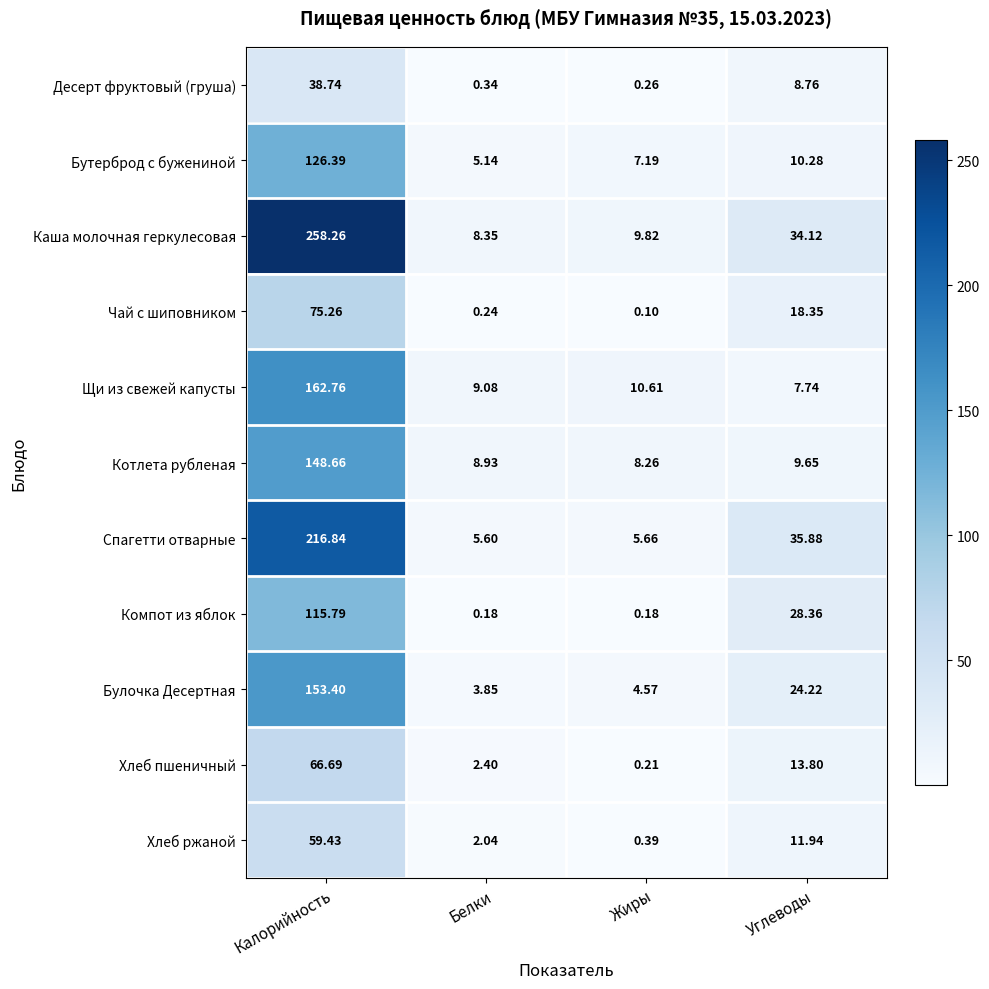

List the series in order of their peak value, lowest first.

Десерт фруктовый (груша), Хлеб ржаной, Хлеб пшеничный, Чай с шиповником, Компот из яблок, Бутерброд с бужениной, Котлета рубленая, Булочка Десертная, Щи из свежей капусты, Спагетти отварные, Каша молочная геркулесовая